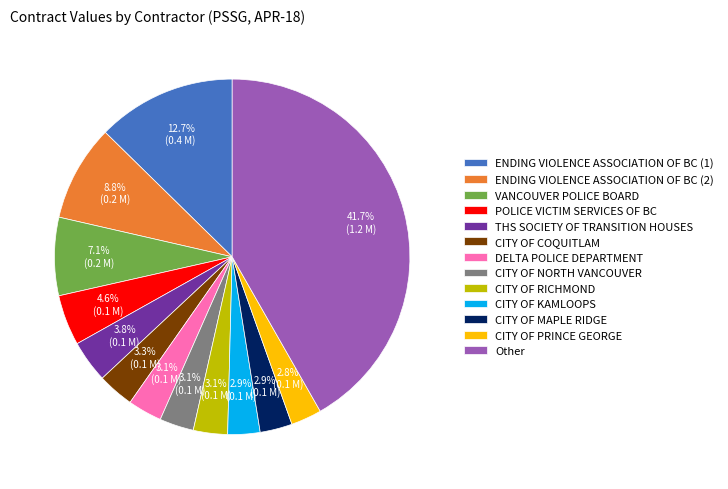

Count the number of slices in the pie.

13